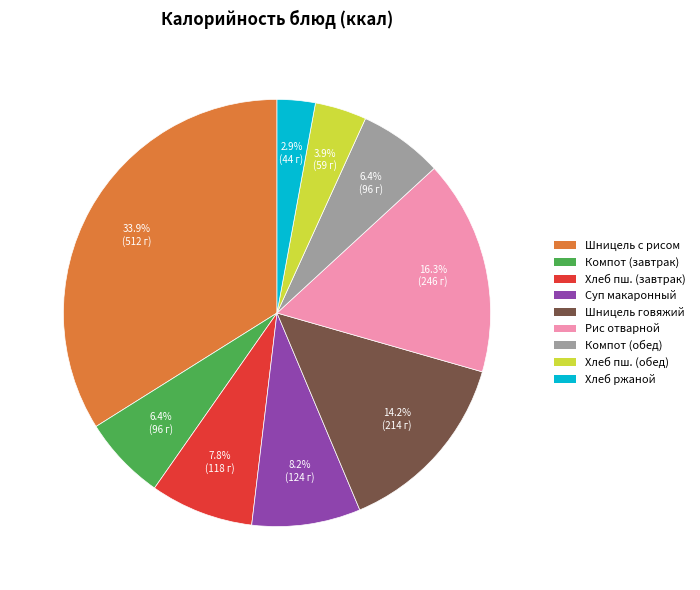

Is there a majority slice in this chart?

No